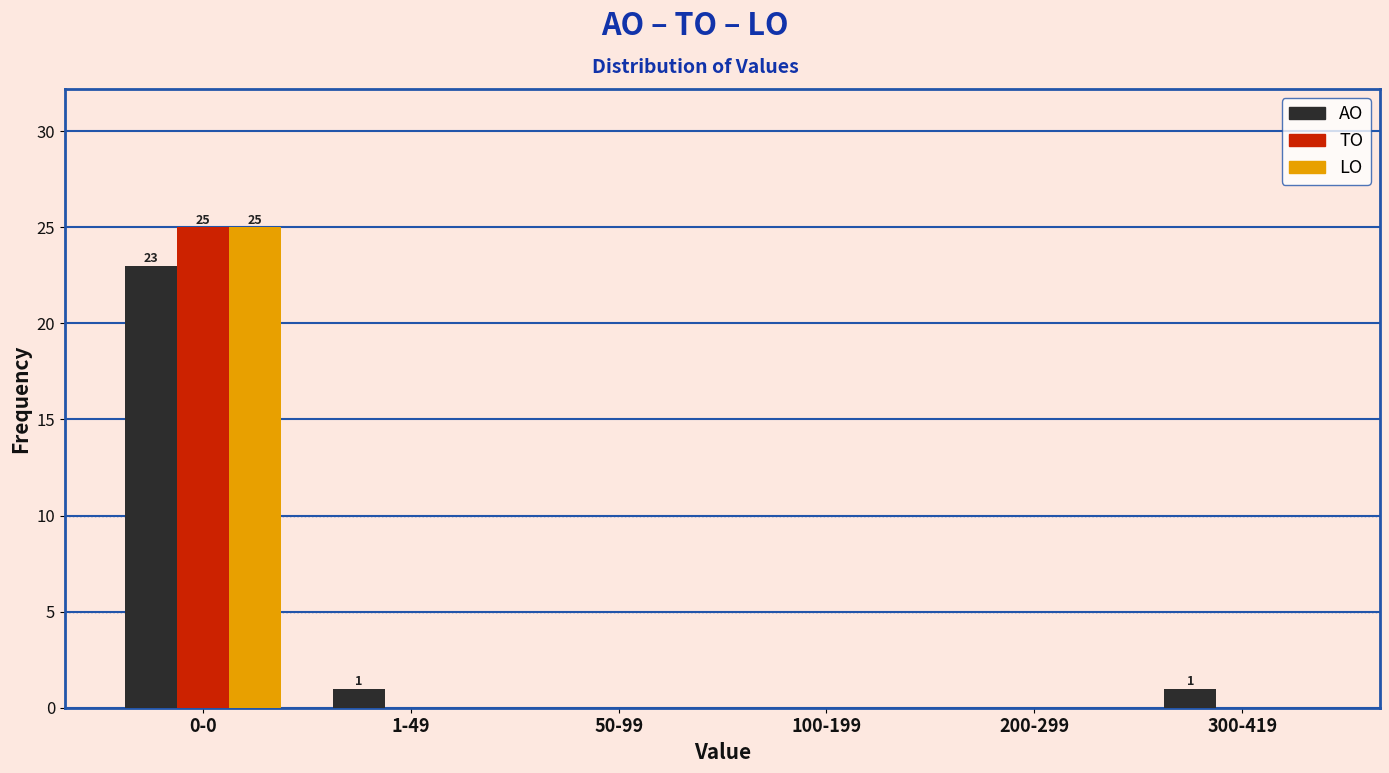

Reading left to right, transcribe all the data shown in this chart.

AO: 0-0=23	1-49=1	50-99=0	100-199=0	200-299=0	300-419=1
TO: 0-0=25	1-49=0	50-99=0	100-199=0	200-299=0	300-419=0
LO: 0-0=25	1-49=0	50-99=0	100-199=0	200-299=0	300-419=0